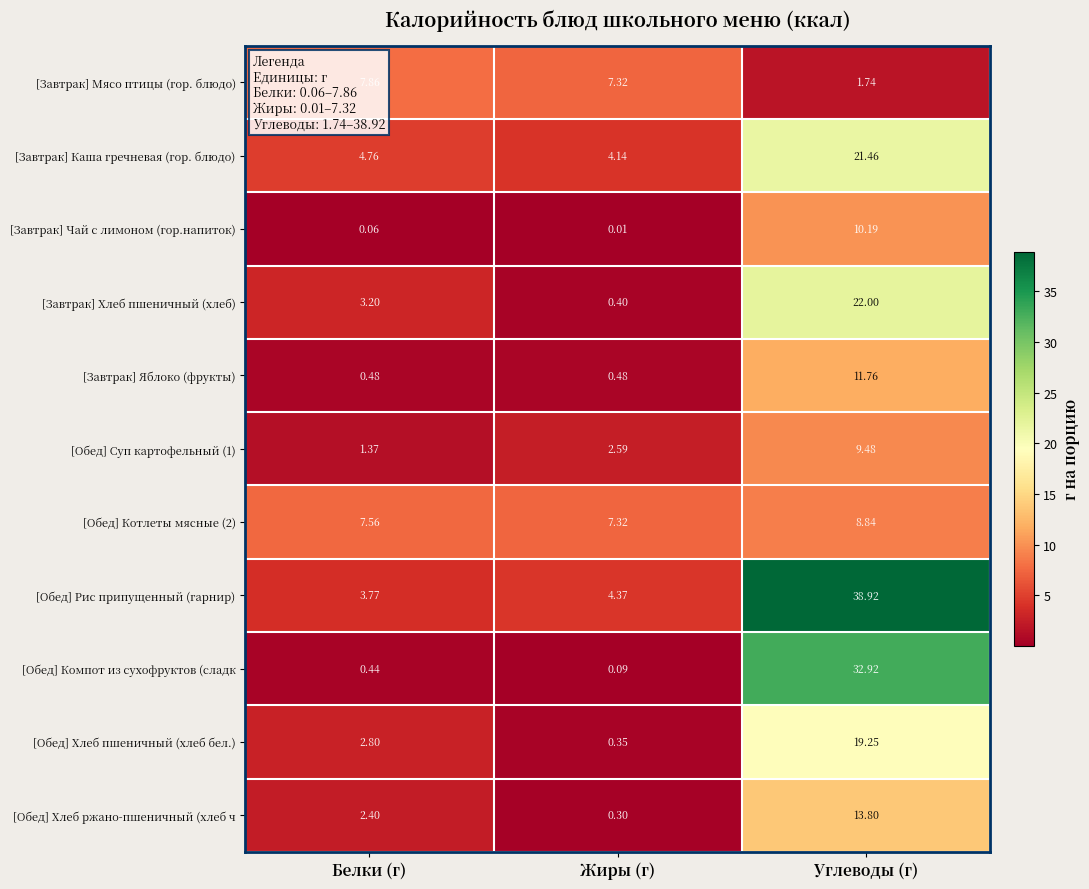

At which category does the chart reach its minimum across all series?

Жиры (г)